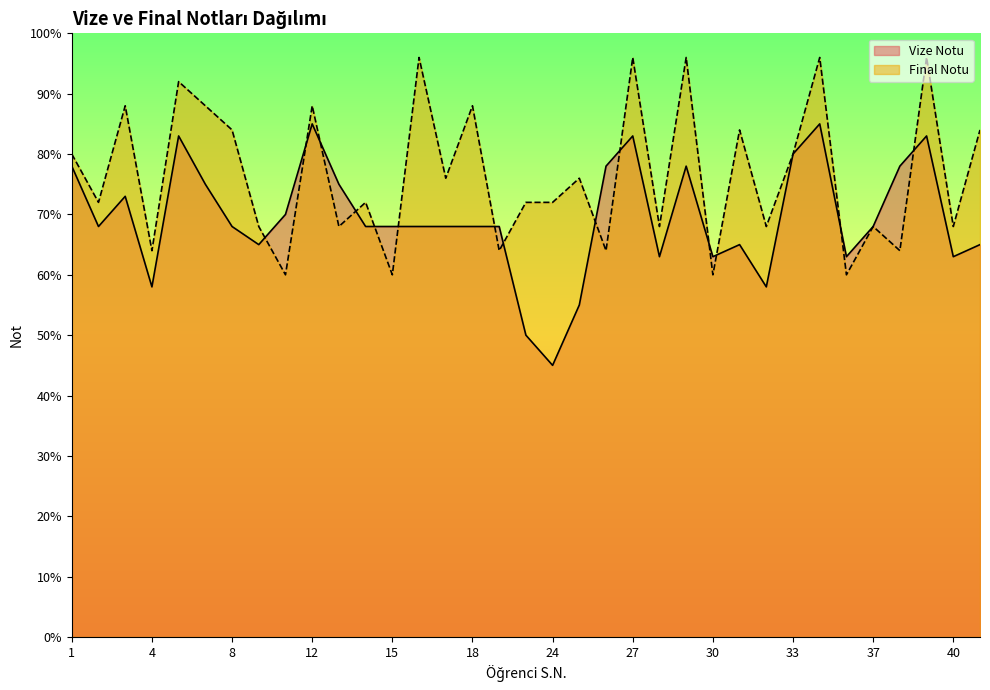

Is it true that Vize Notu equals 48 at 33?

False